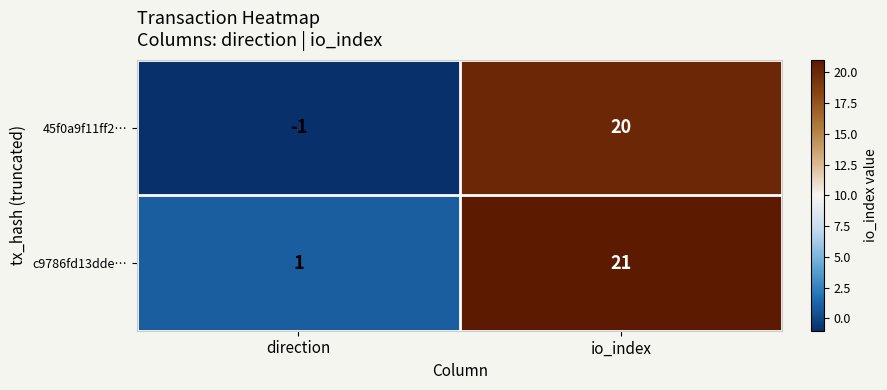

Which series has the largest range (max minus min)?

45f0a9f11ff2…